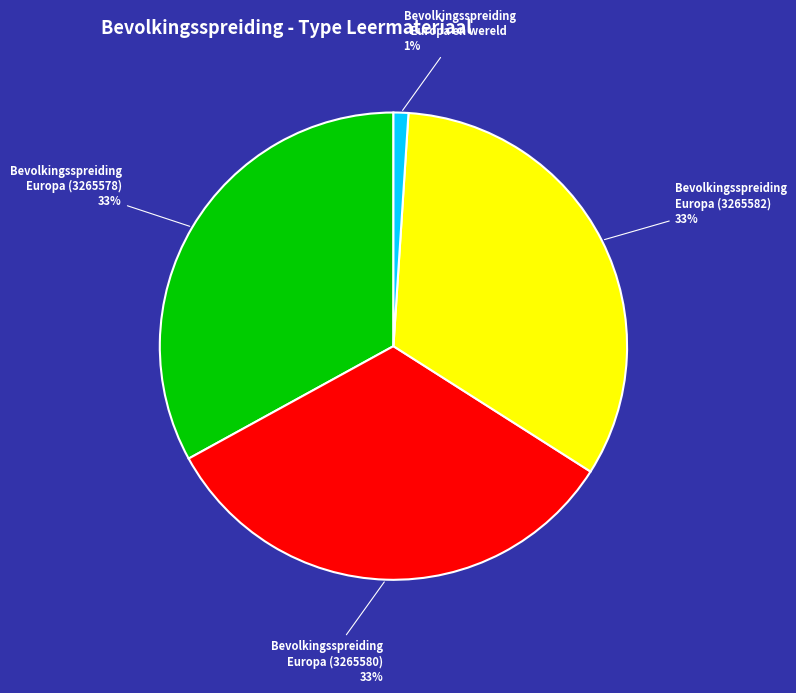

Is there any slice that represents more than half of the pie?

No